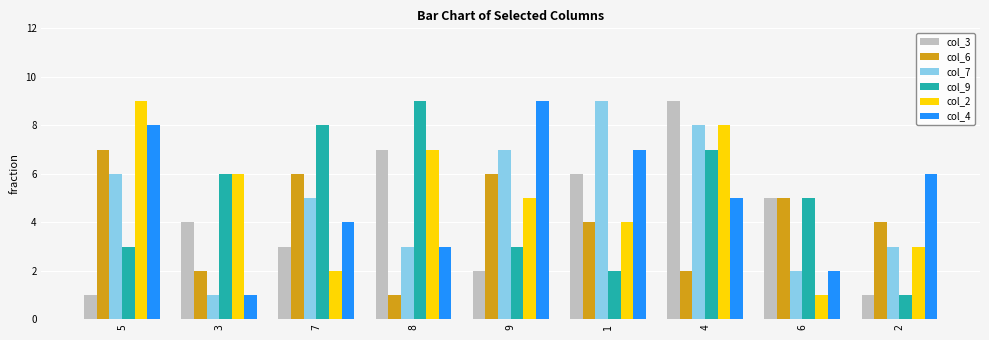

What position from the right is 7?

7